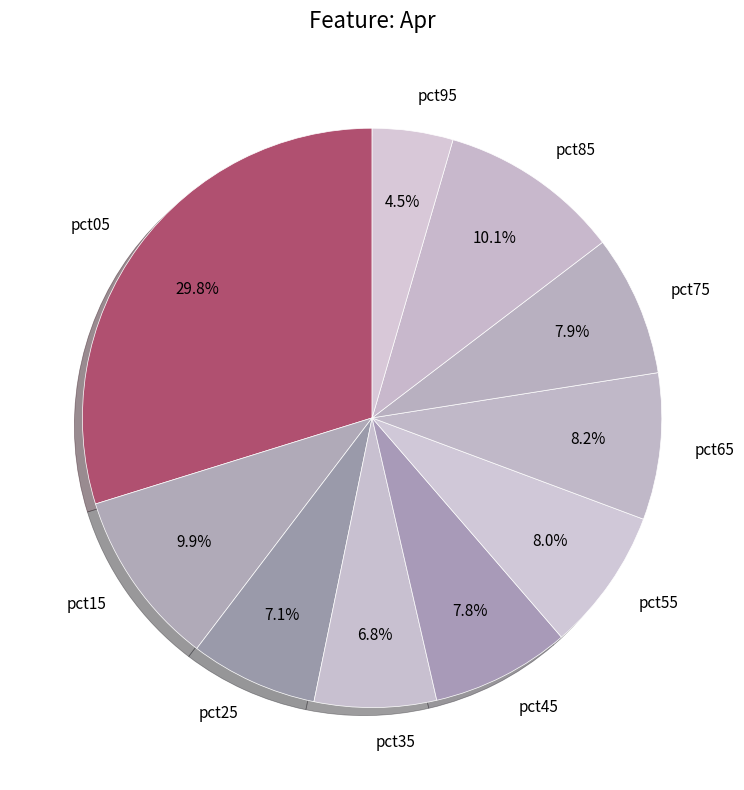

Is the sum of pct55 and pct75 greater than half?

No